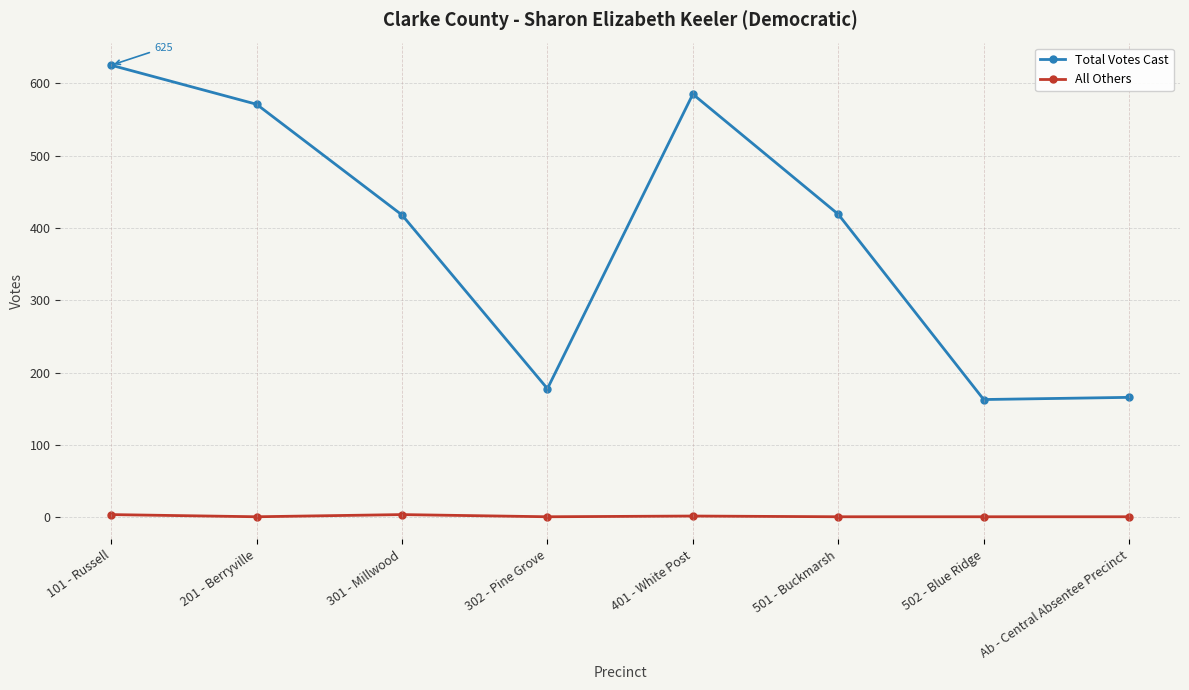

How many lines are shown in the chart?

2